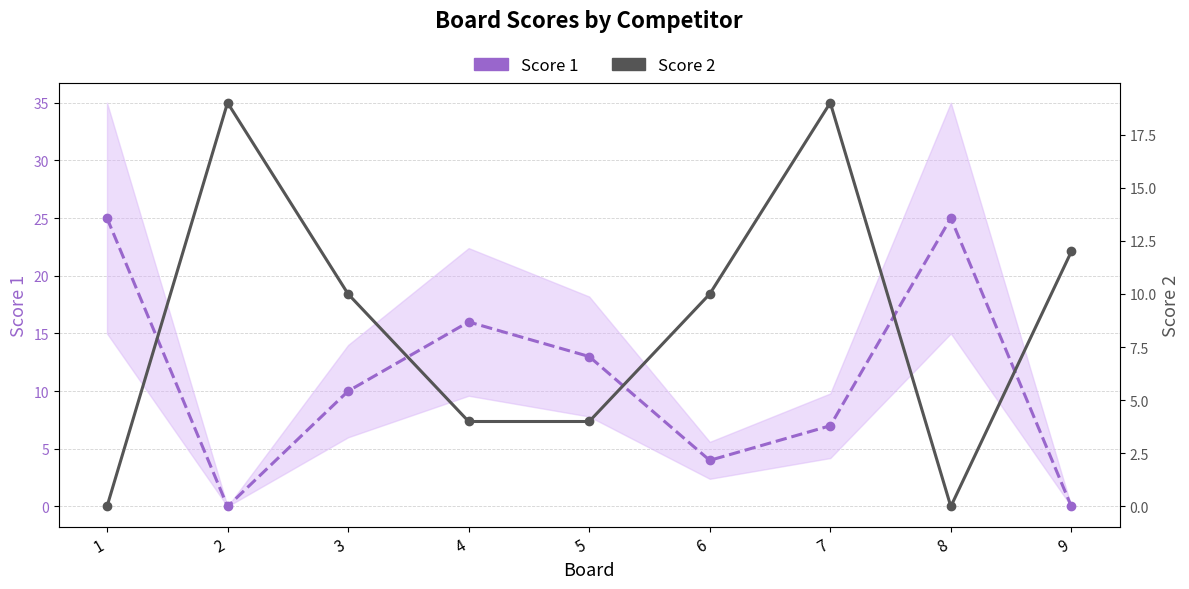

How many interior local valleys does the Score 2 series have?

1